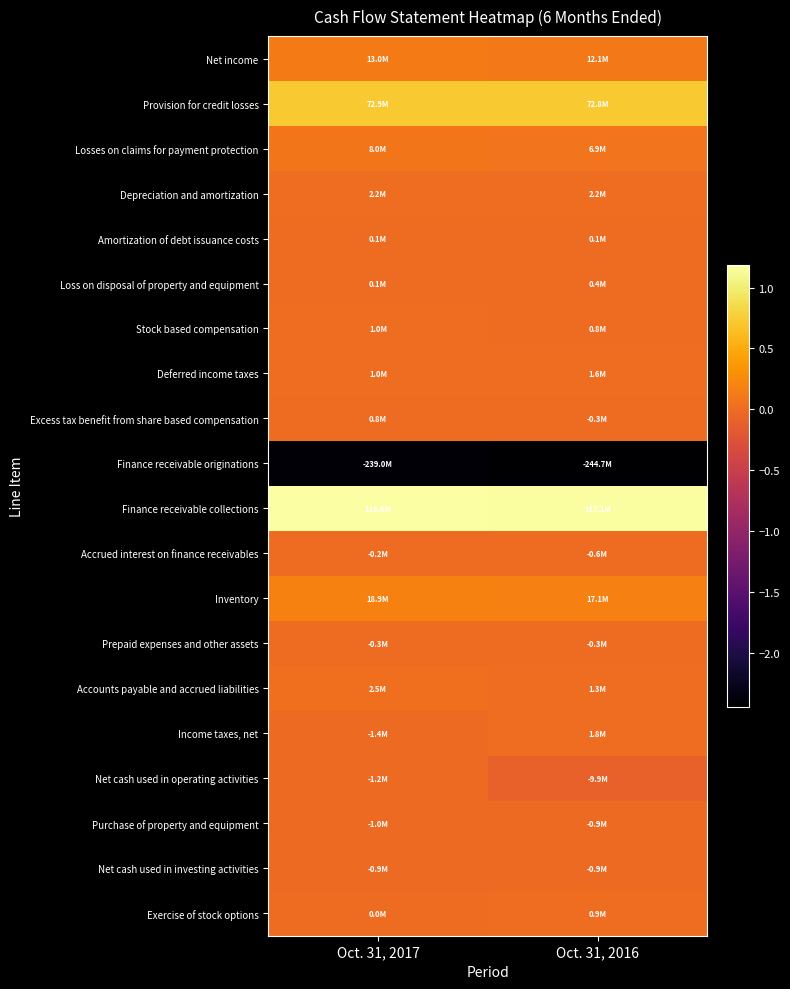

Which has a higher value, Oct. 31, 2016 or Oct. 31, 2017?

Oct. 31, 2017